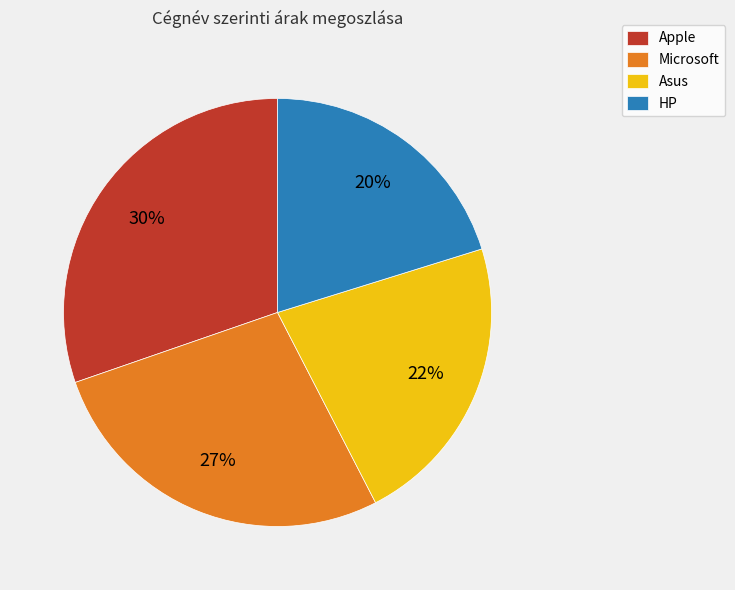

Which slice is the smallest?

HP